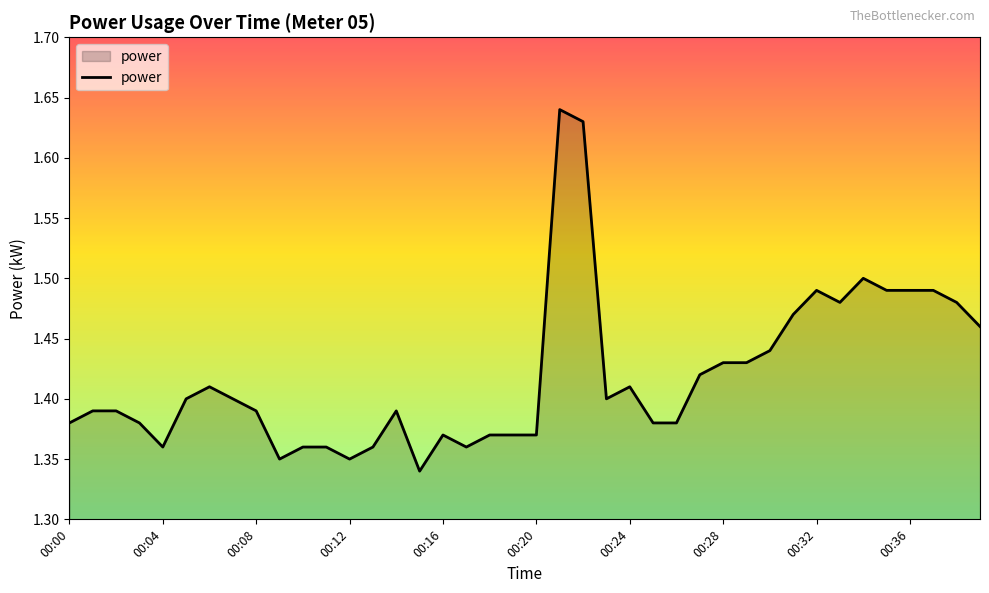

What is the difference between the maximum and minimum values?

0.3